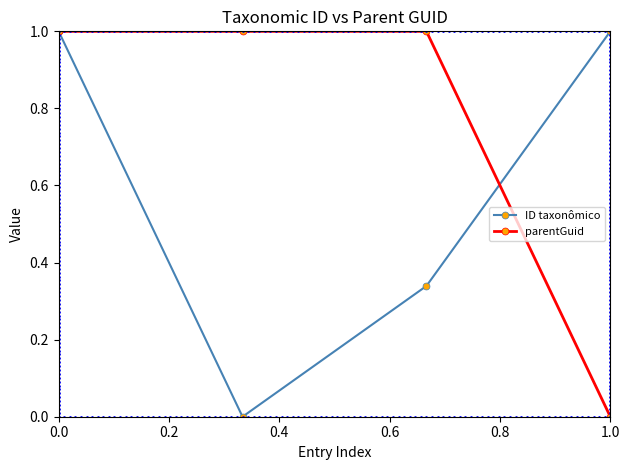

What is the average value of the ID taxonômico series?

0.6